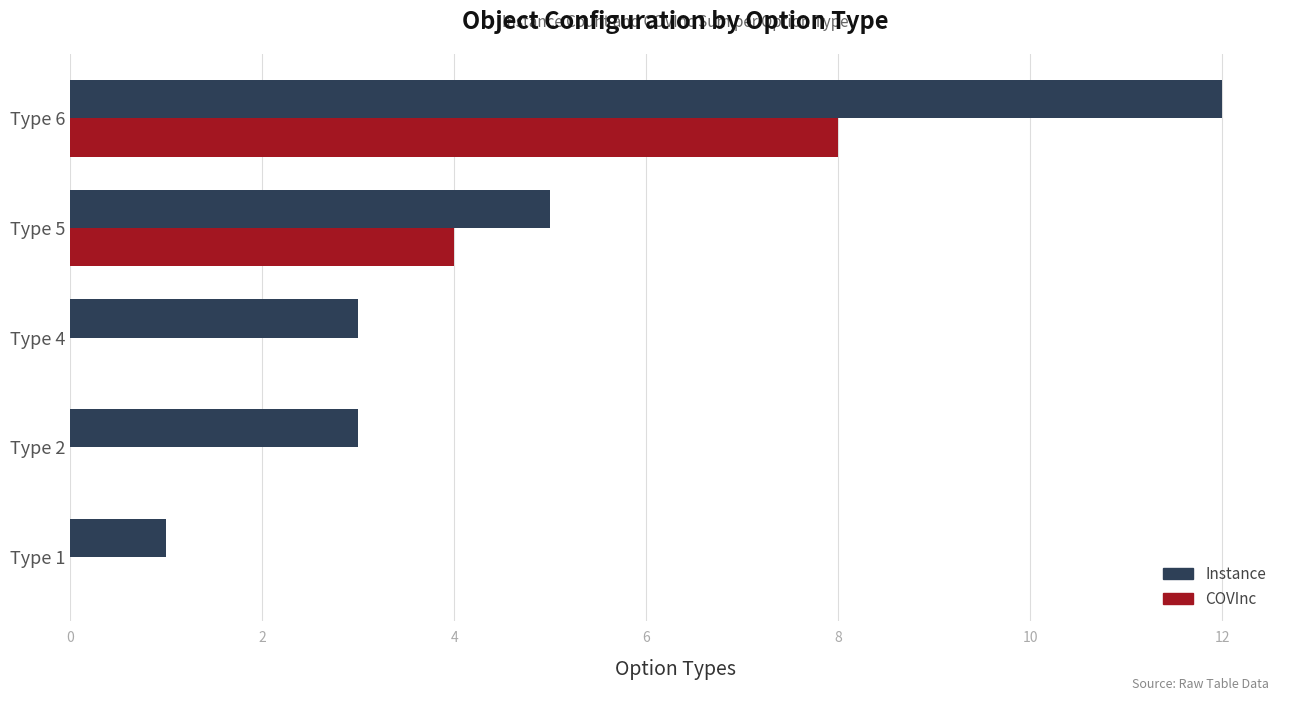

Is the value of COVInc at Type 6 greater than the value of Instance at Type 4?

Yes